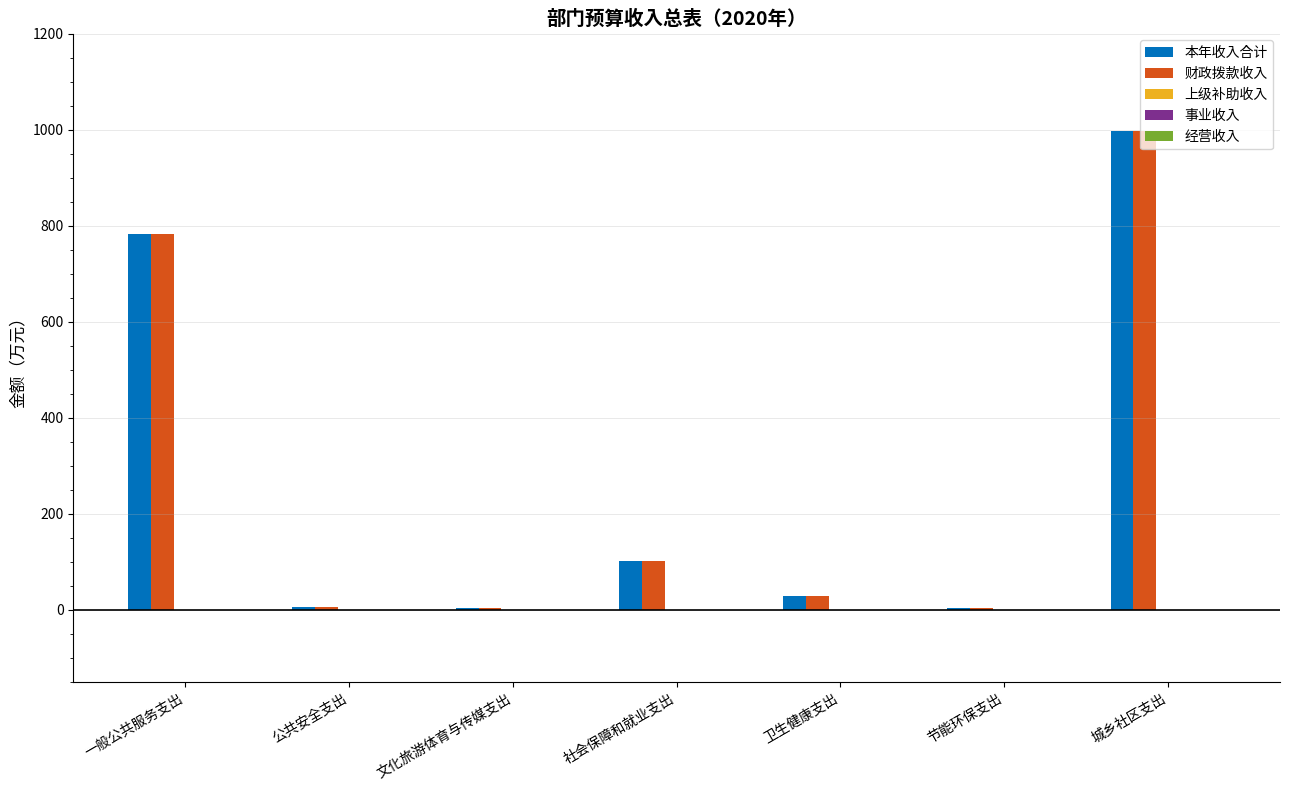

The 本年收入合计 series shows 146.2 at 社会保障和就业支出. True or false?

False